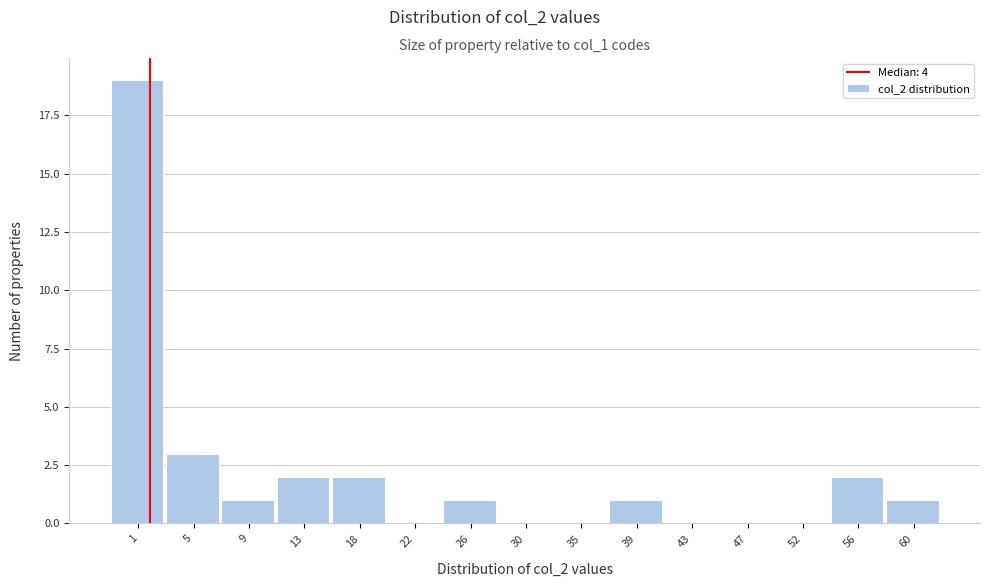

Reading left to right, extract all data points from this chart.

1=19	5=3	9=1	13=2	18=2	22=0	26=1	30=0	35=0	39=1	43=0	47=0	52=0	56=2	60=1